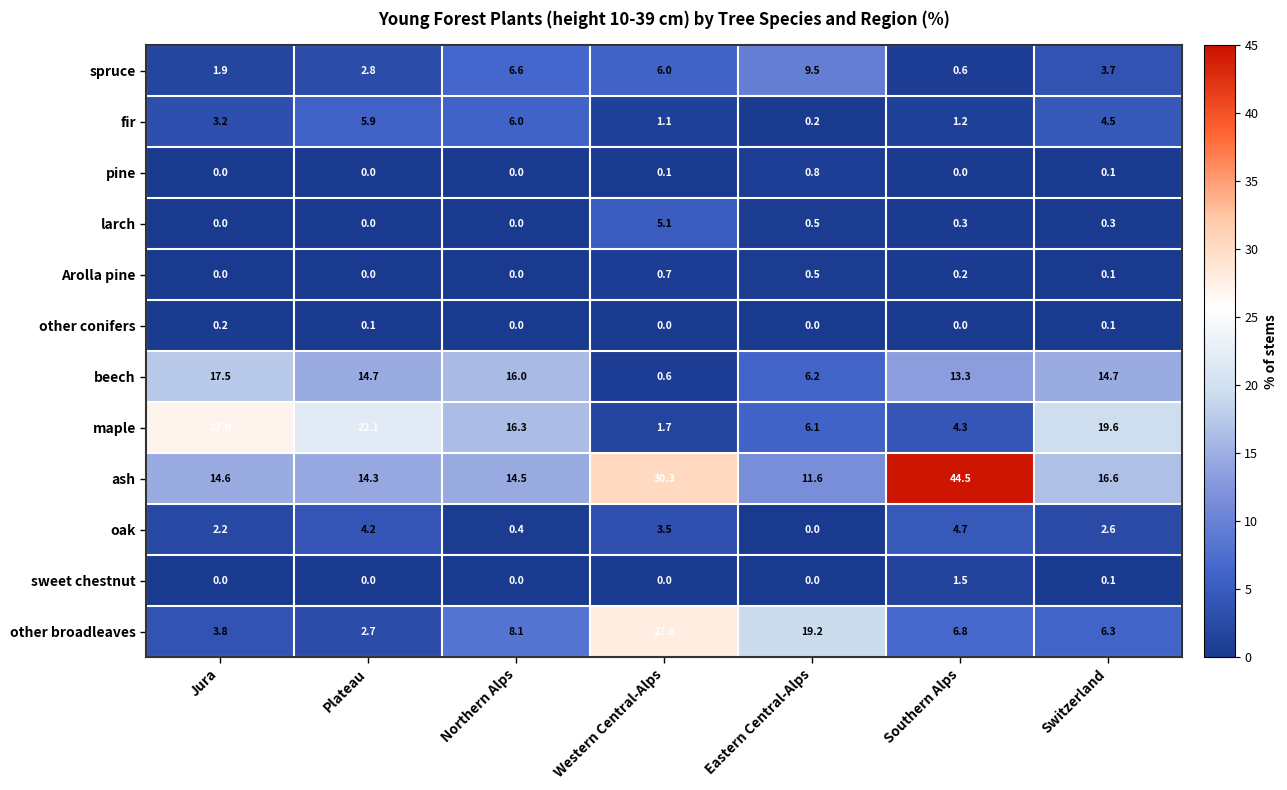

What is the difference between the highest and lowest values at Eastern Central-Alps?

19.2